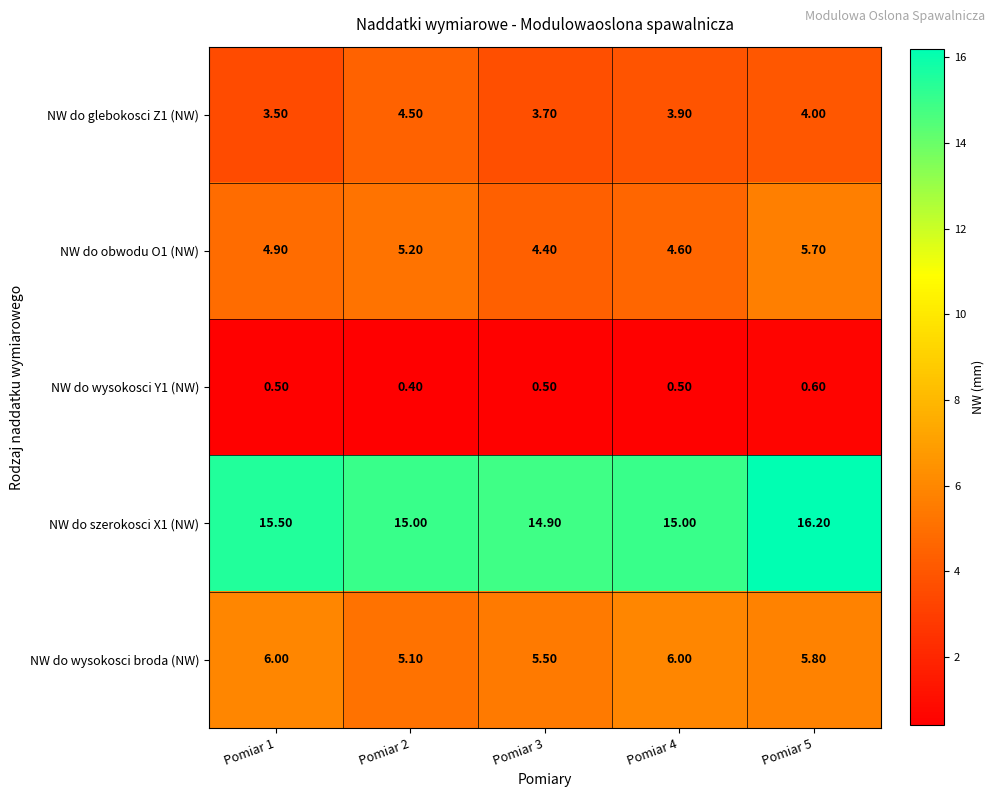

What is the sum of all NW do wysokosci Y1 (NW) values?

2.5